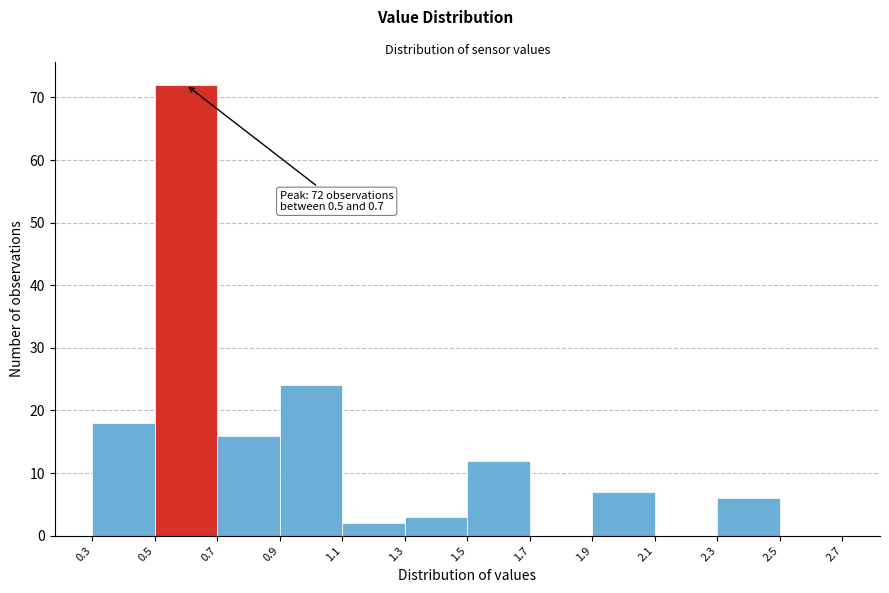

Over which range of the x-axis is the bar tallest?

0.5 to 0.7